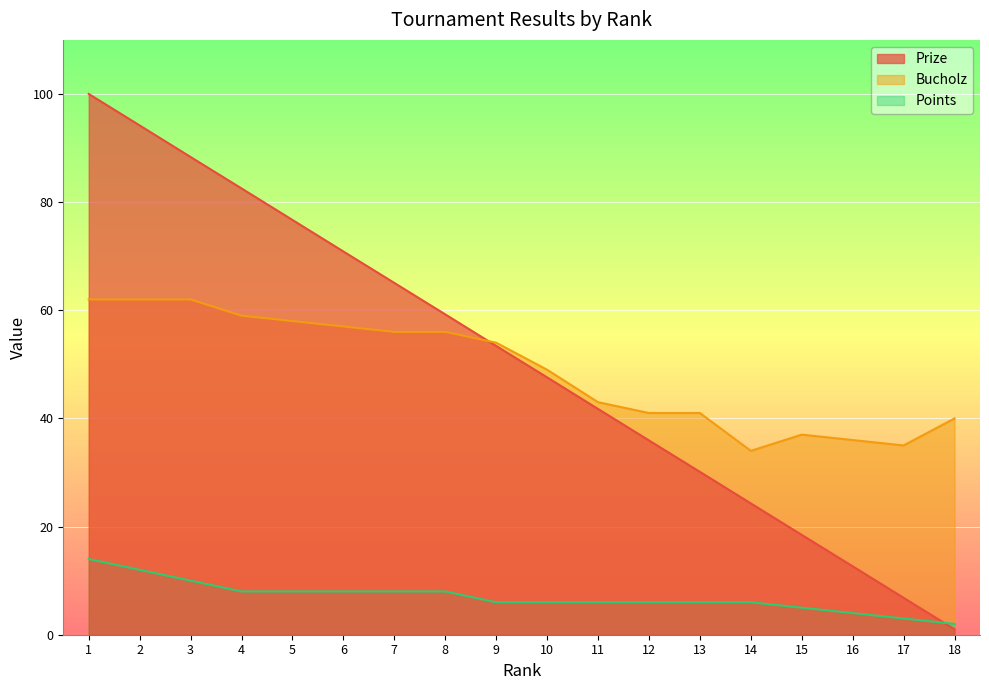

What is the smallest value displayed?

1.0